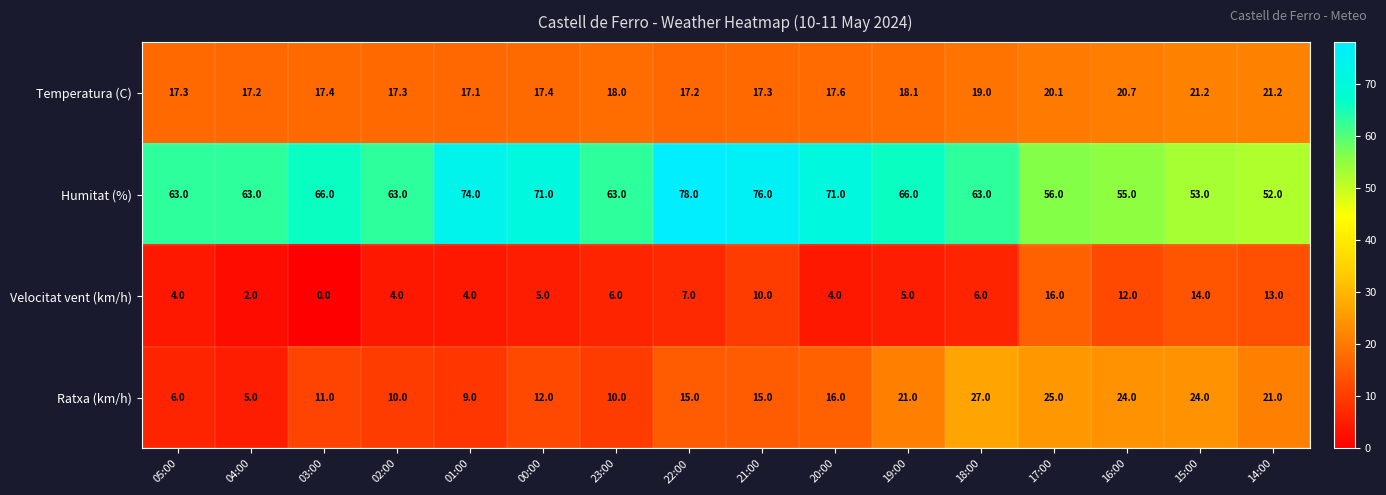

List the series in order of their peak value, highest first.

Humitat (%), Ratxa (km/h), Temperatura (C), Velocitat vent (km/h)